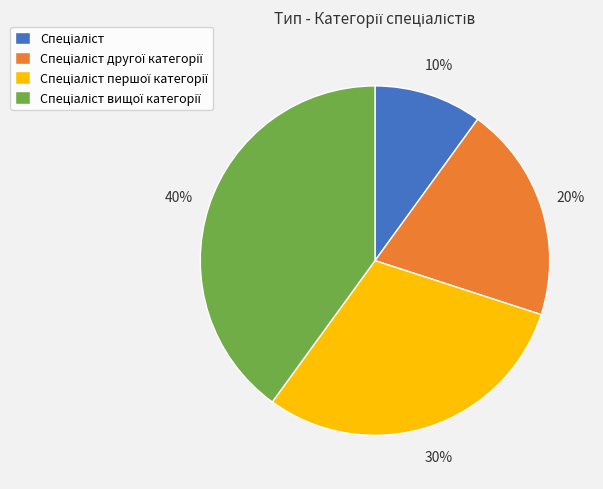

Does any single category account for the majority?

No